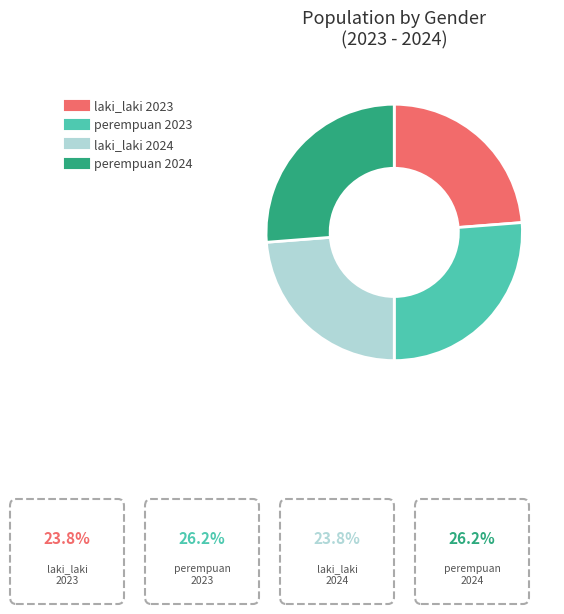

Is there any slice that represents more than half of the pie?

No